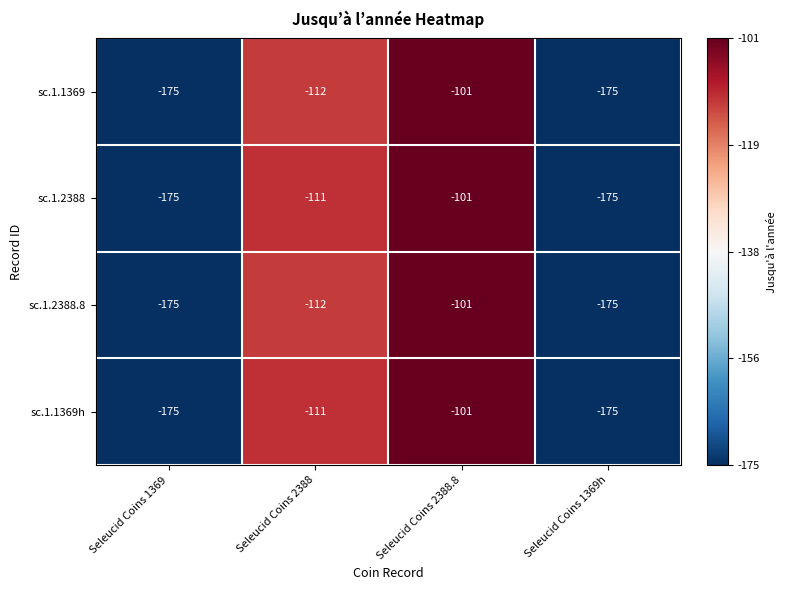

What is the lowest value of the sc.1.2388 series?

-175